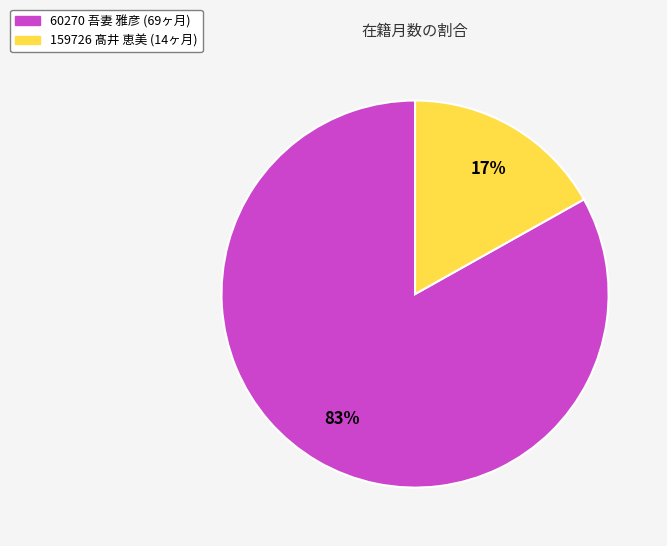

Which category has the smallest portion of the pie?

159726 髙井 恵美